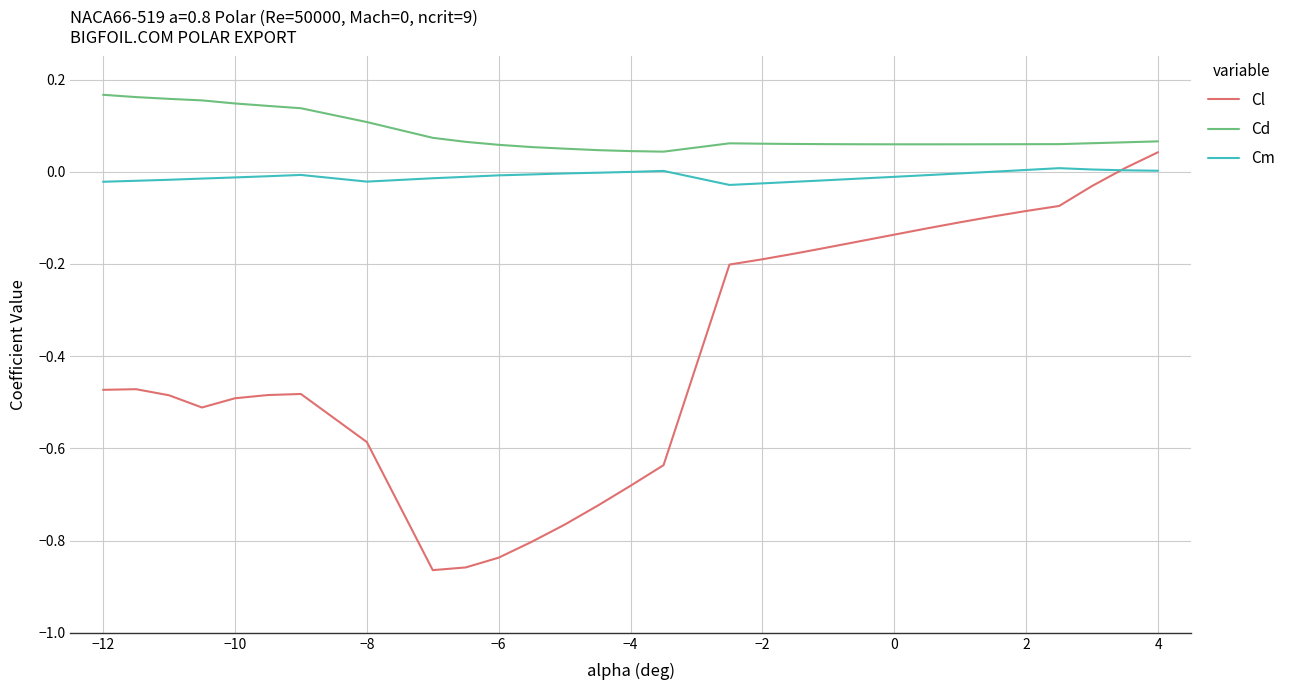

True or false: Cl has more than 0 points higher than both neighbors.

True